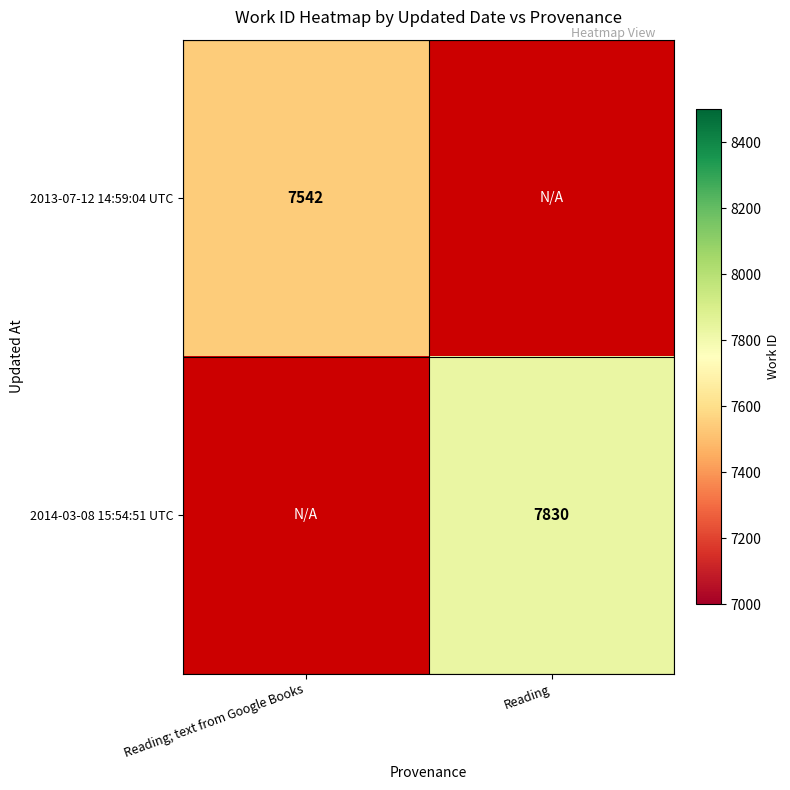

Is it true that 2013-07-12 14:59:04 UTC equals 11836.3 at Reading; text from Google Books?

False